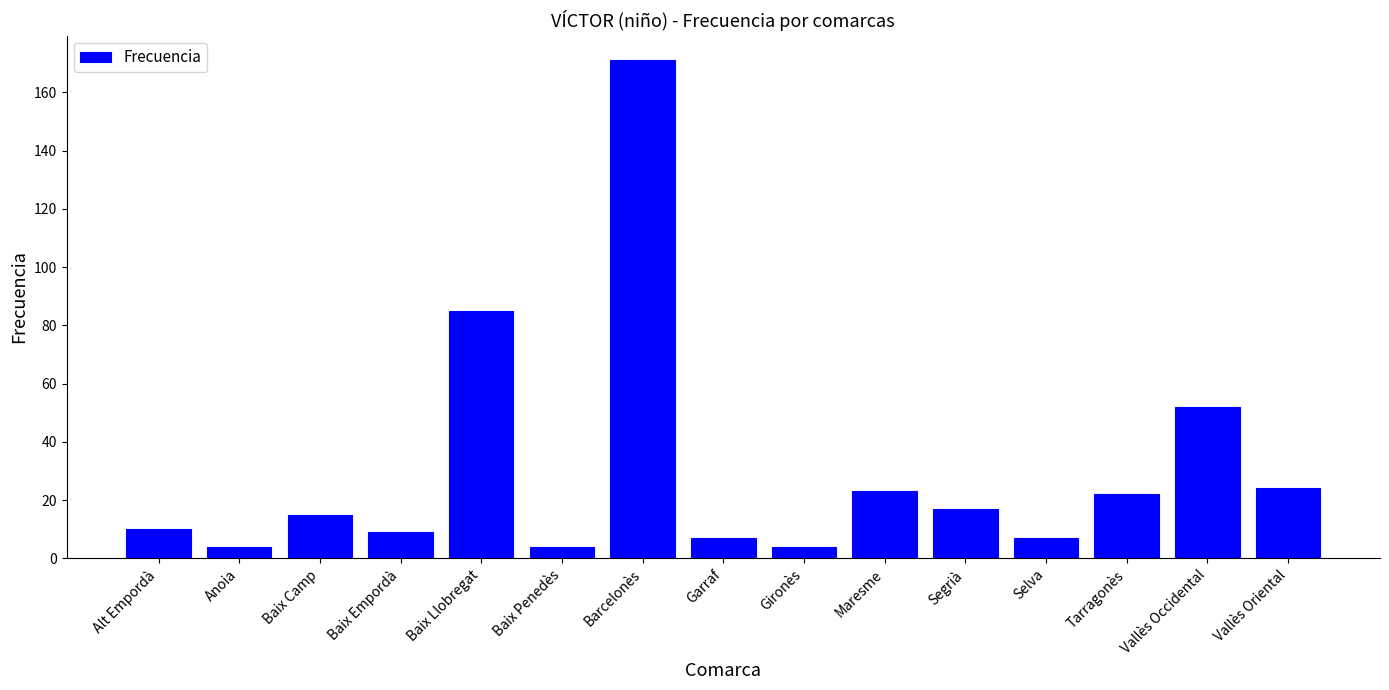

Which category has the highest value across all series?

Barcelonès